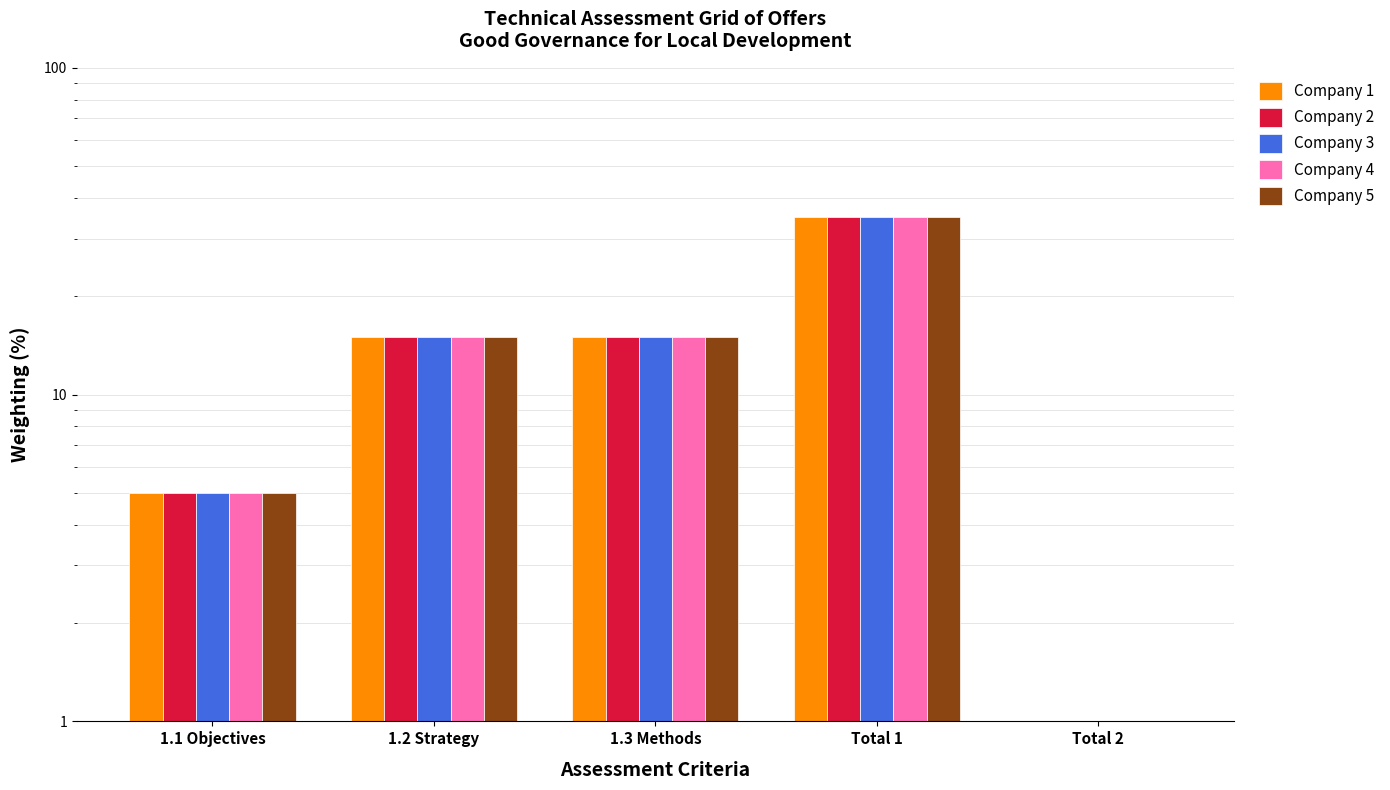

How many bars are there in each group?

5